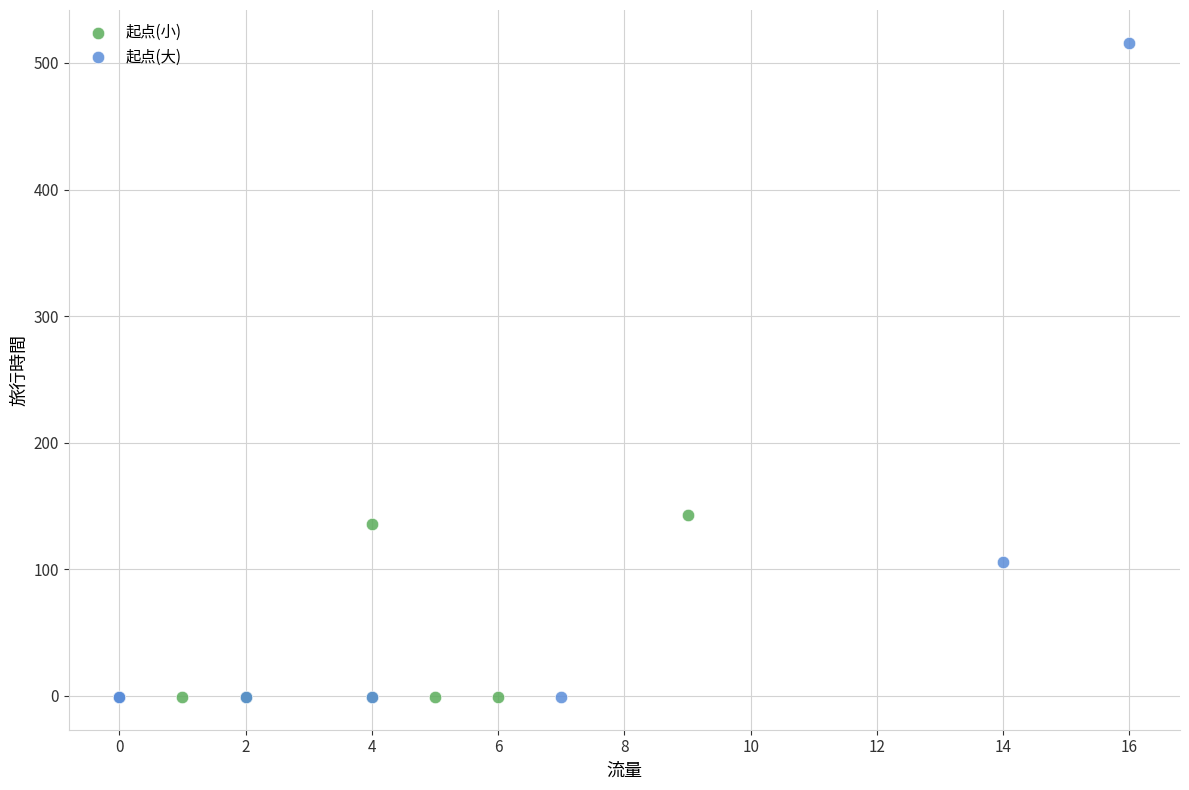

Which series has the widest spread of Y values?

起点(大)